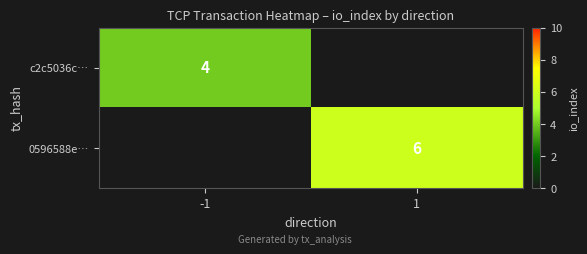

Is it true that c2c5036c… equals 4 at -1?

True